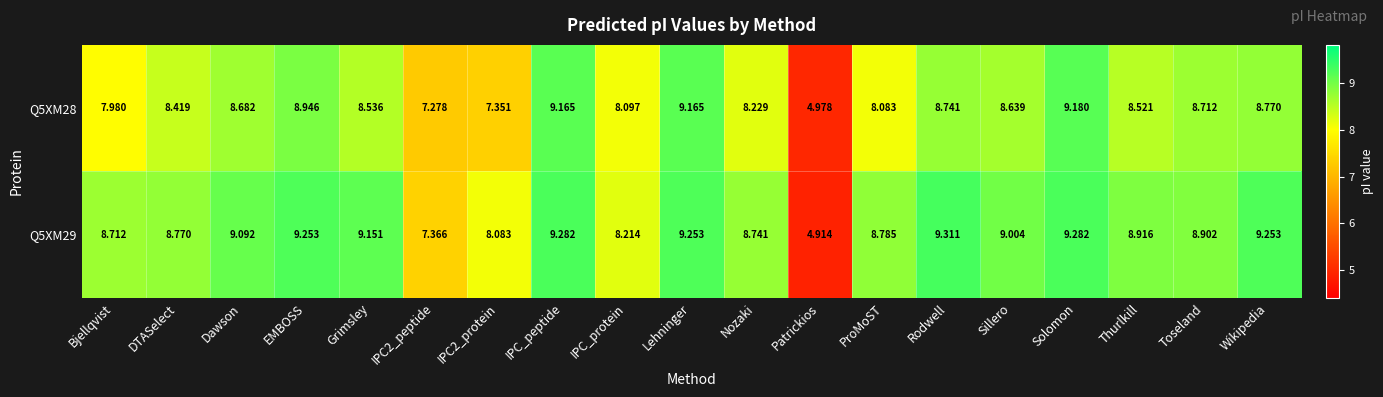

At which label does Q5XM29 reach its minimum?

Patrickios